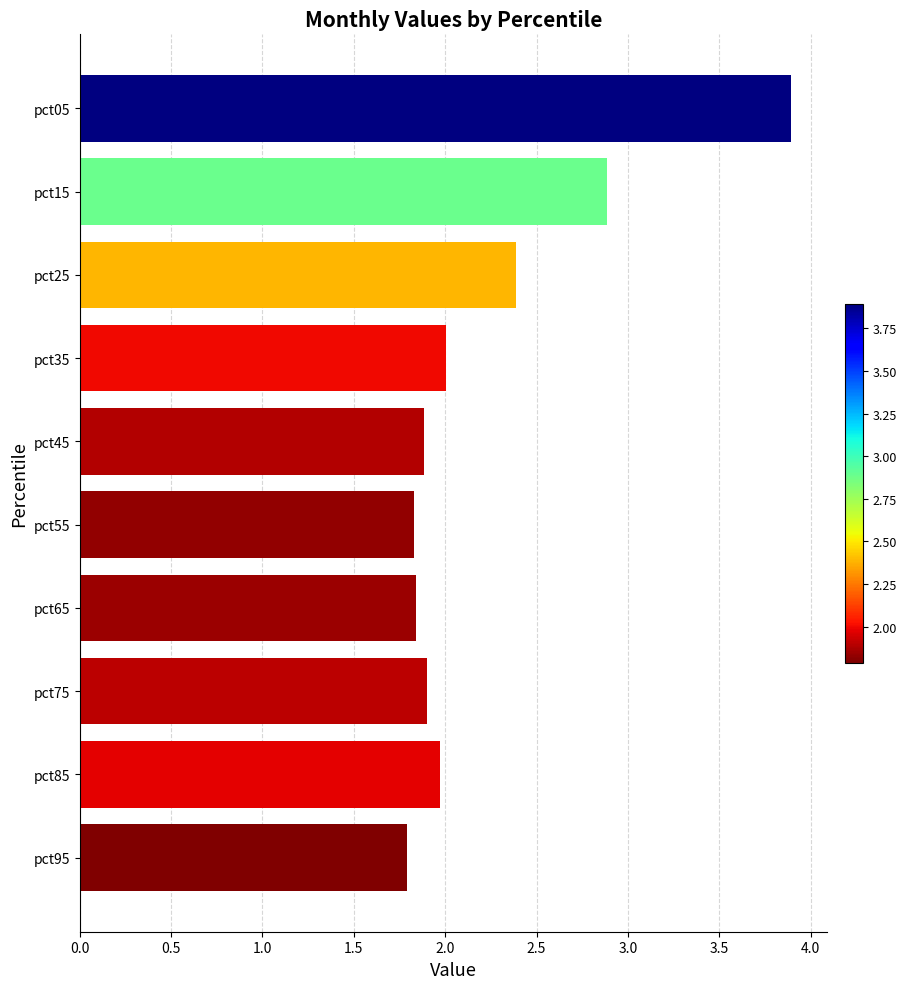

Between pct55 and pct05, which is larger?

pct05